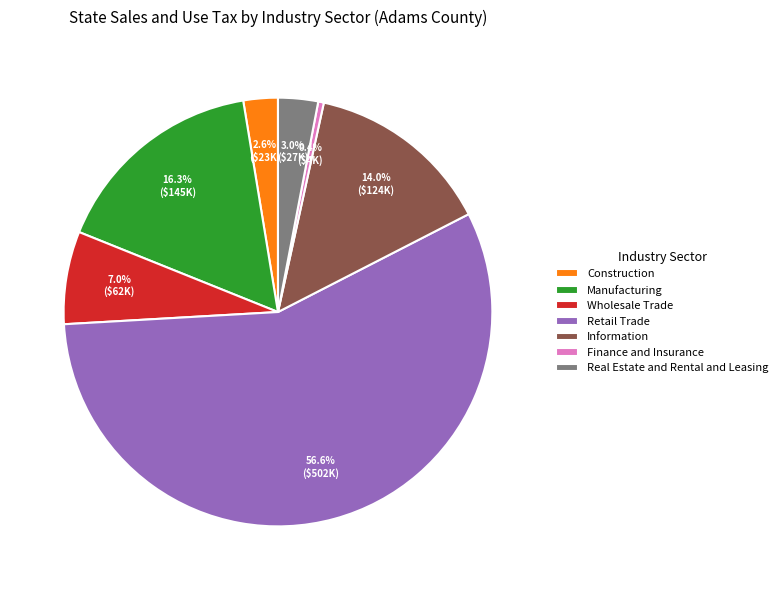

What is the ratio of the value at Wholesale Trade to the value at Real Estate and Rental and Leasing?

2.3